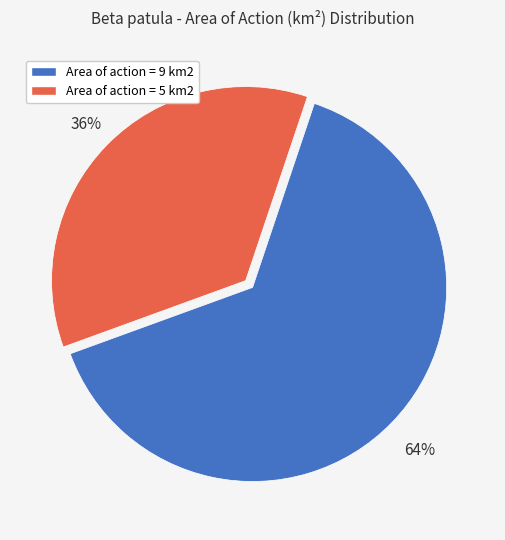

Between Area of action = 9 km2 and Area of action = 5 km2, which is larger?

Area of action = 9 km2